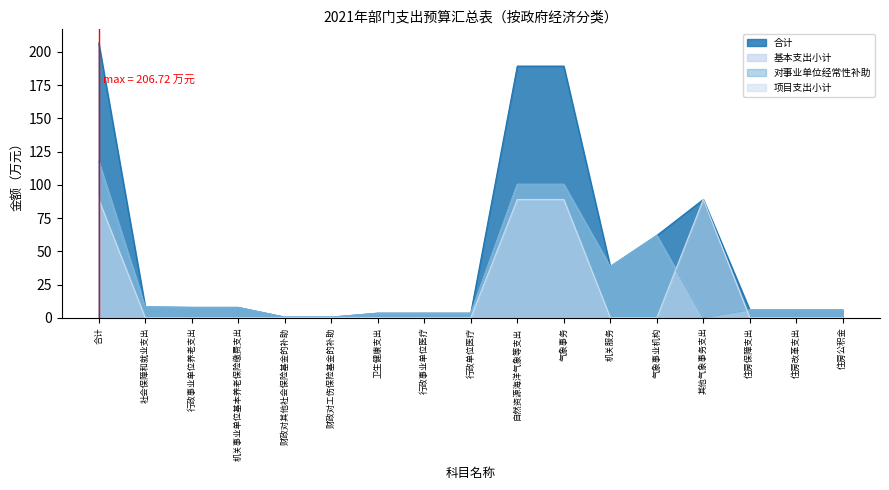

What is the difference between the maximum and second lowest values in the 项目支出小计 series?

89.0